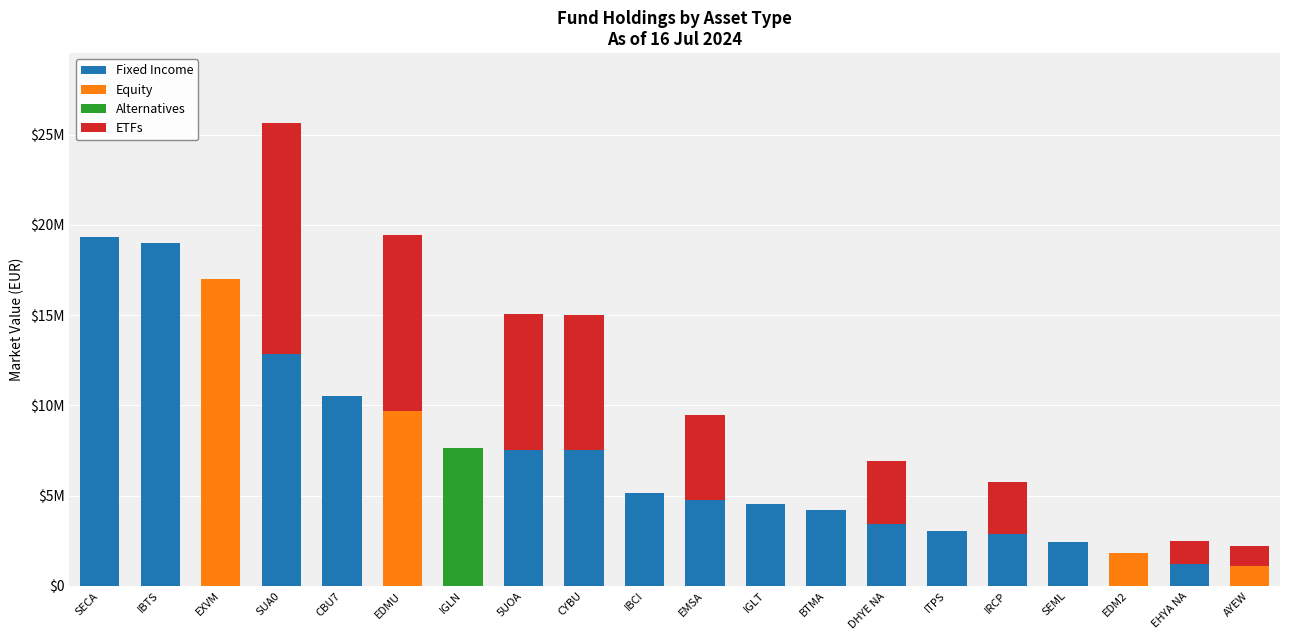

Does the chart contain stacked bars?

Yes